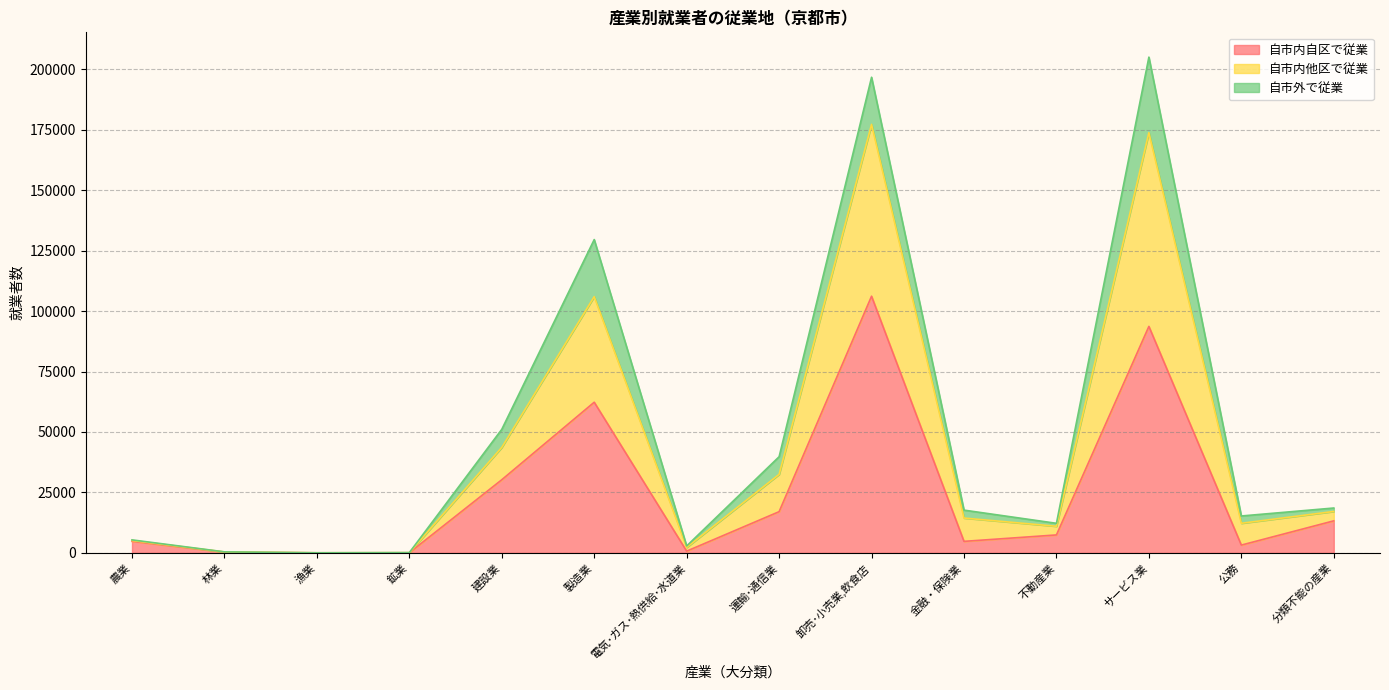

What is the spread (max minus min) of values at 農業?

607